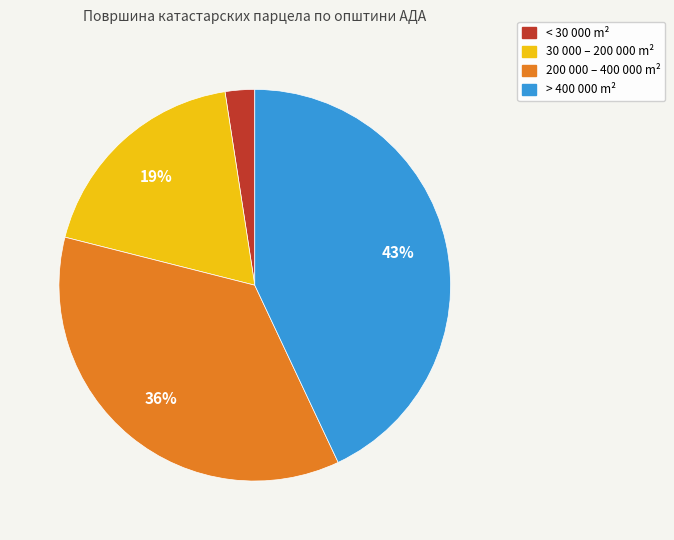

To the nearest percent, what is the average slice percentage?

25%